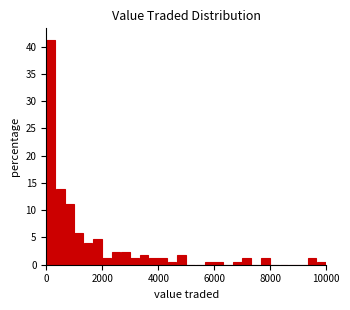

Read against the x-axis, roughly where is the centre of the tallest bar?

200